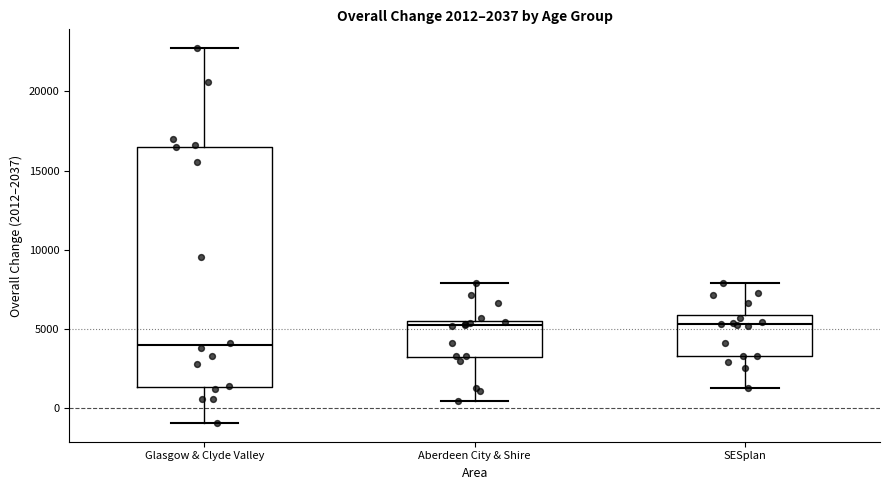

Which box's median line is the lowest?

Glasgow & Clyde Valley